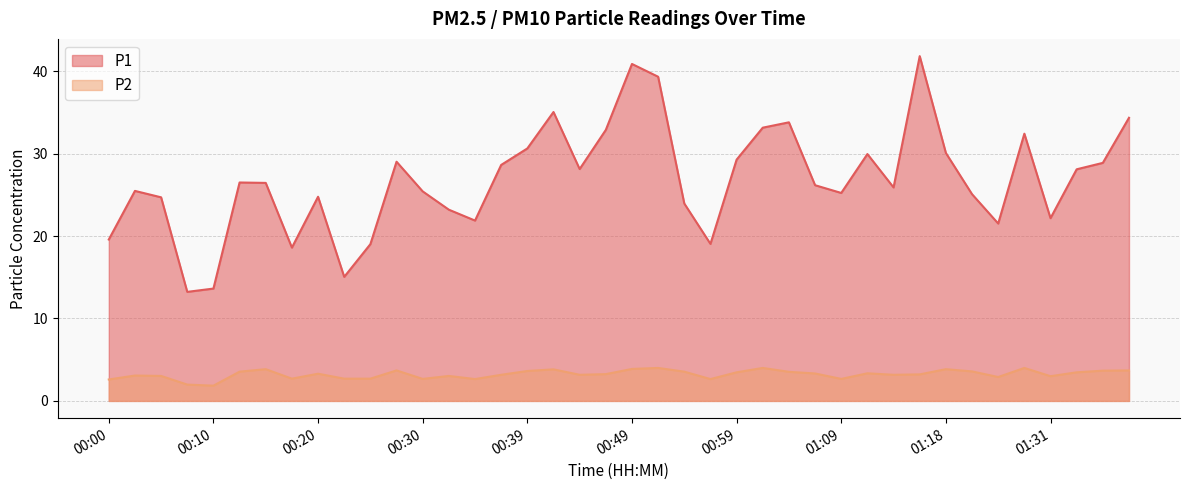

Rank the series at 00:47 from lowest to highest value.

P2, P1